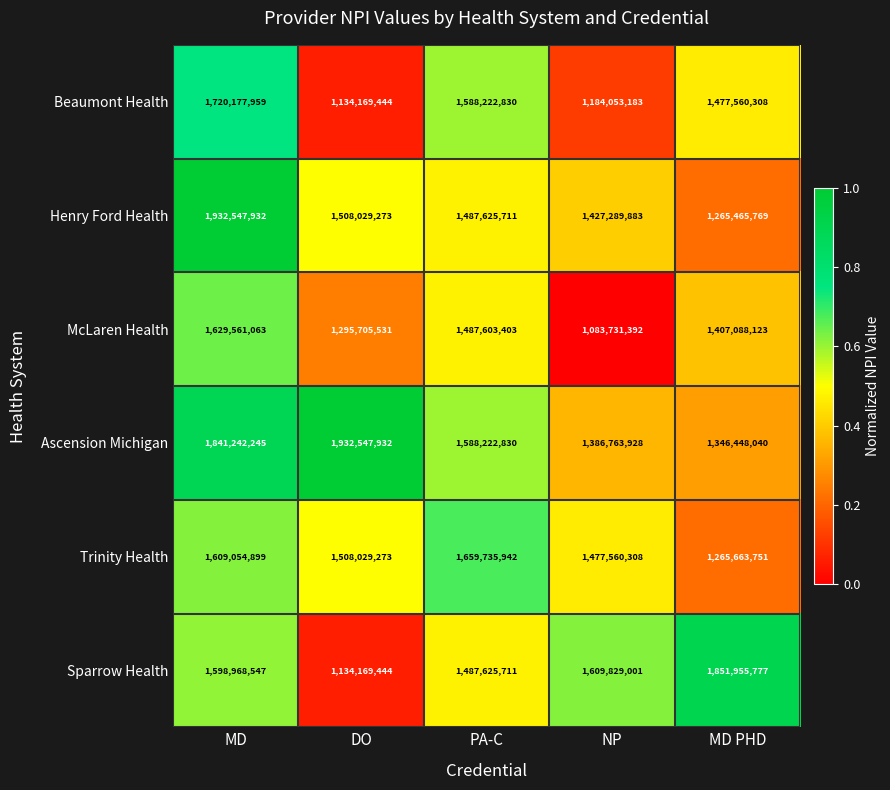

Is it true that McLaren Health equals 1295705531 at DO?

True